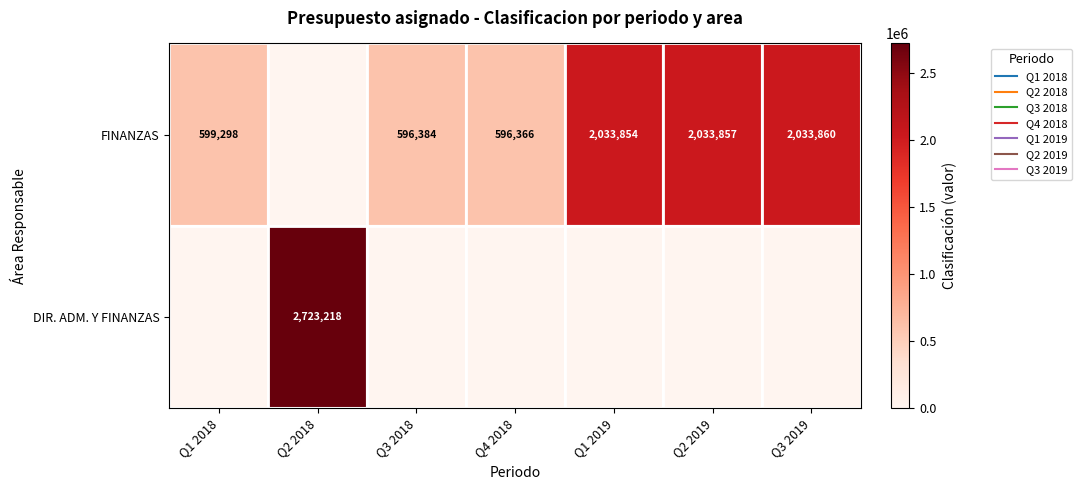

How many values in FINANZAS are above zero?

6